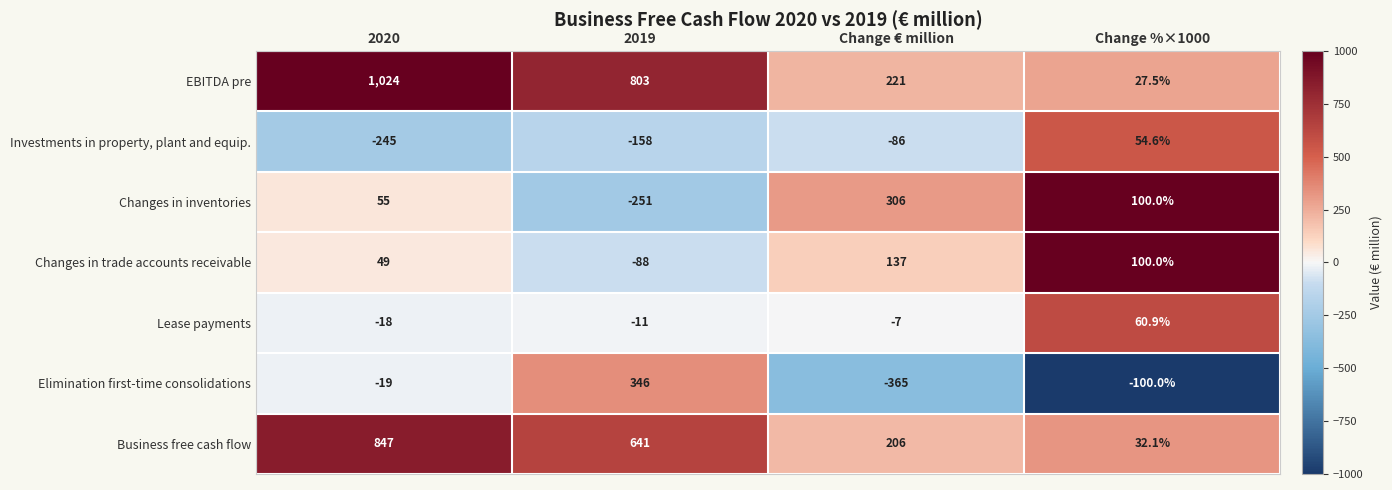

Is it true that Business free cash flow equals 880.2 at 2019?

False